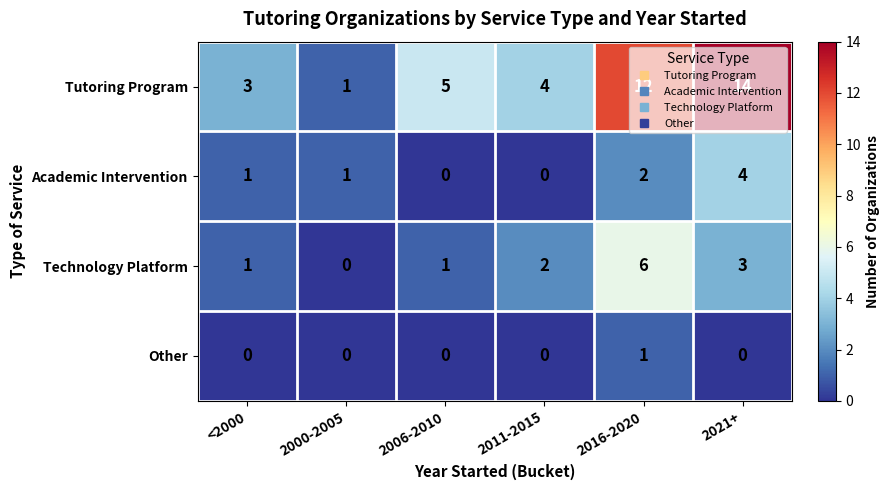

What is the sum of all Tutoring Program values?

39